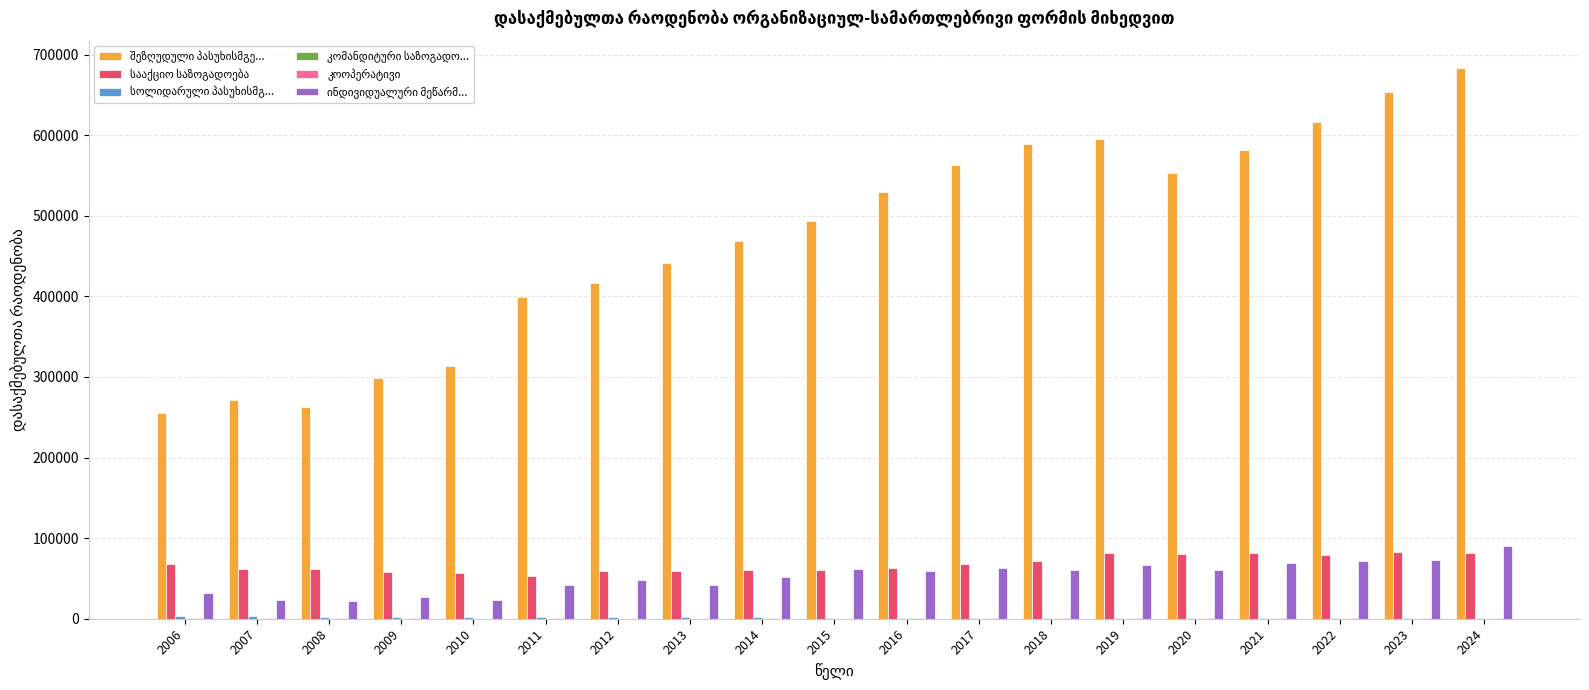

How many data points does each series have?

19